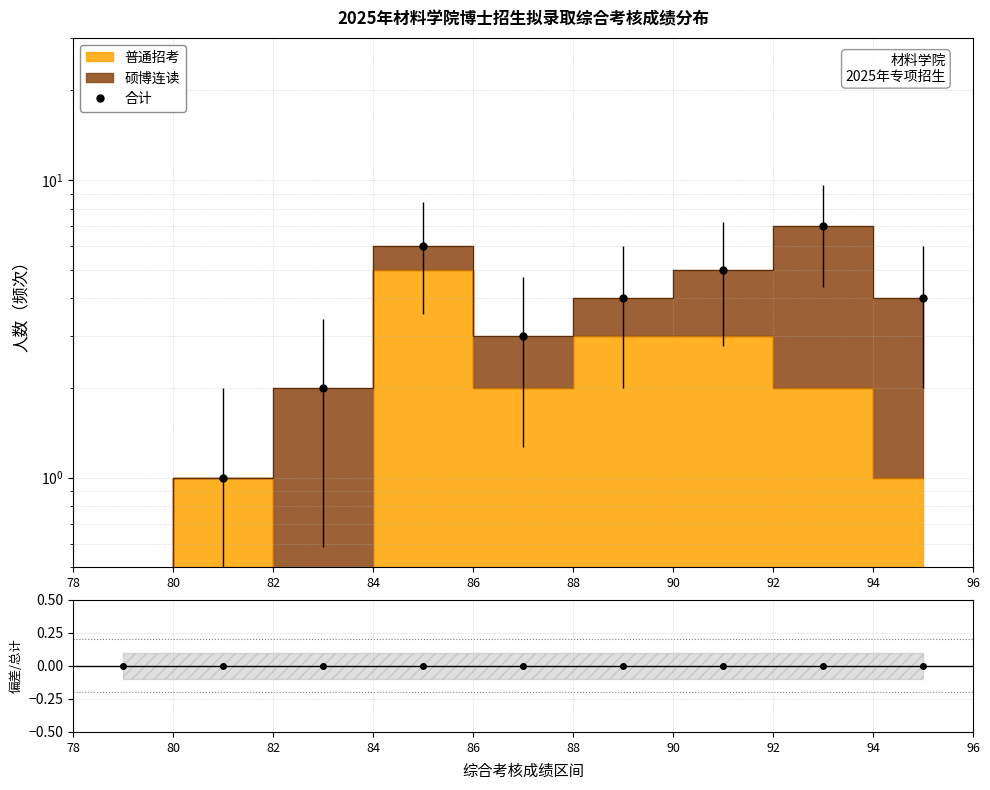

The value of 比率 at 78 is 0. True or false?

True